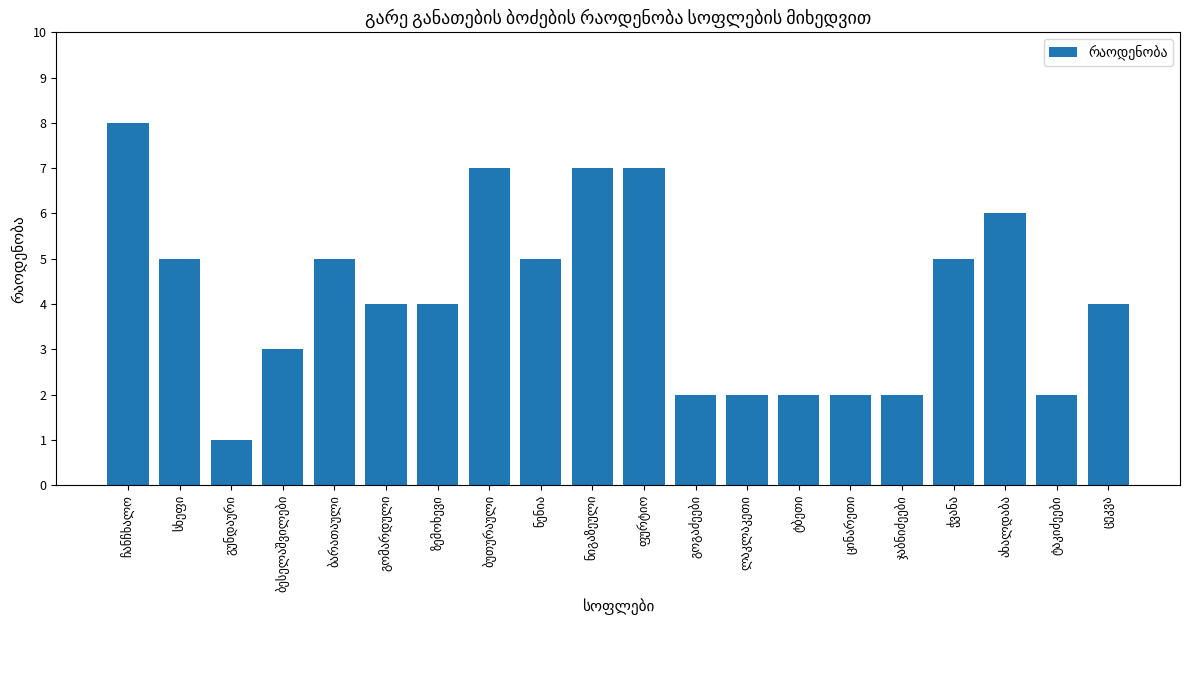

What is the sum of all values?

83